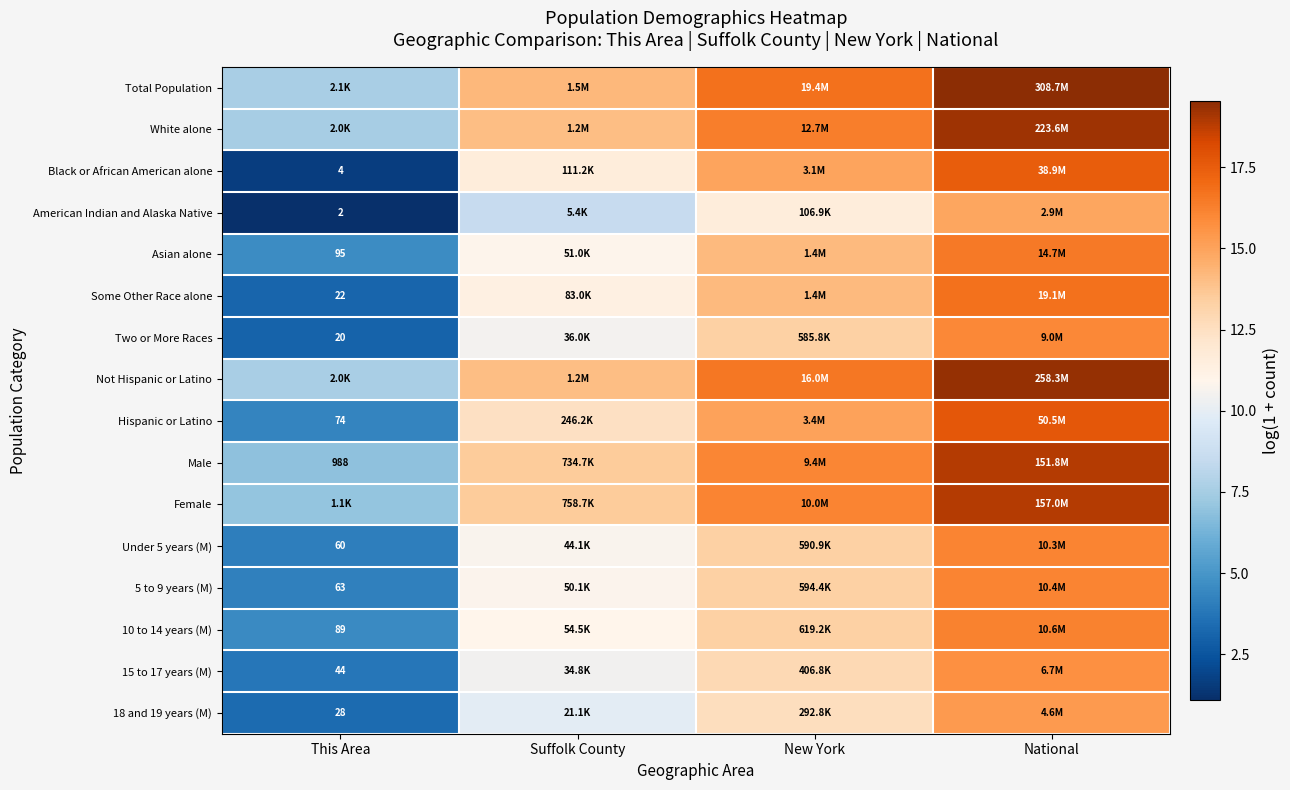

True or false: Hispanic or Latino has a value of 15.0 at New York.

True